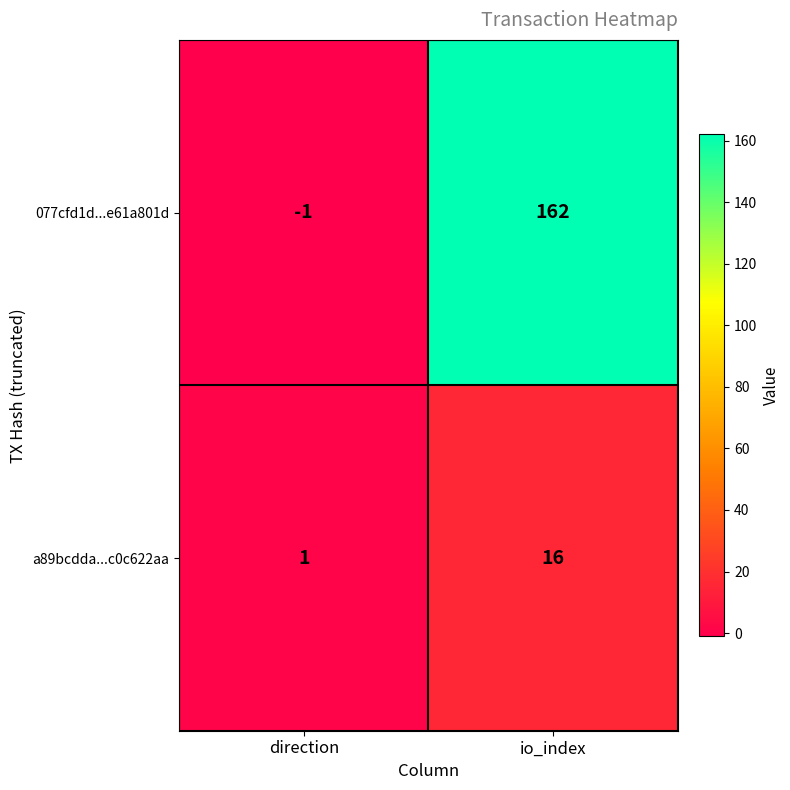

Which series changed the most between direction and io_index?

077cfd1d...e61a801d